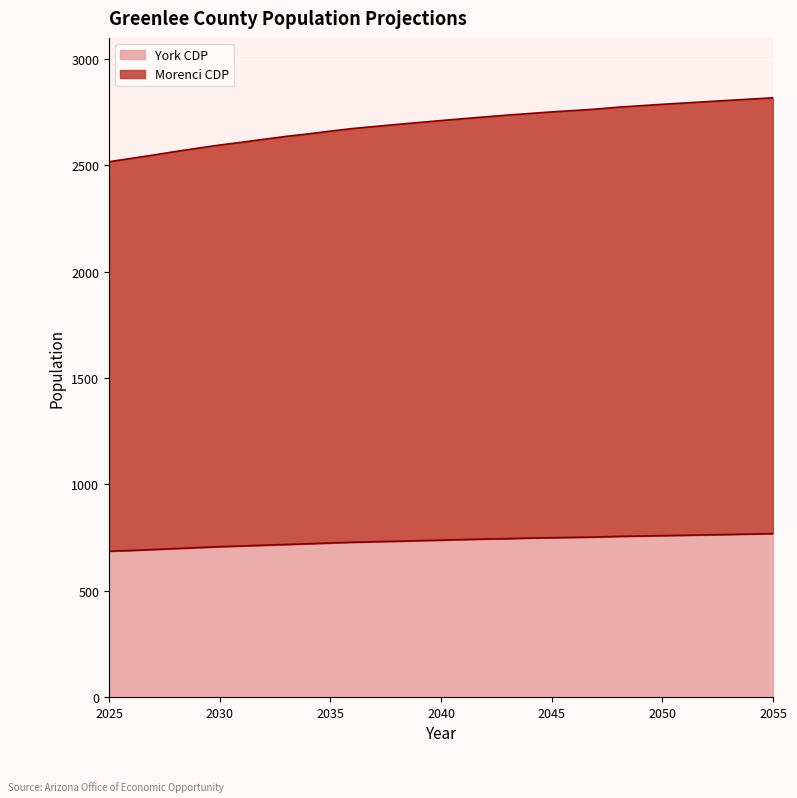

Which series has the largest total across all categories?

Morenci CDP